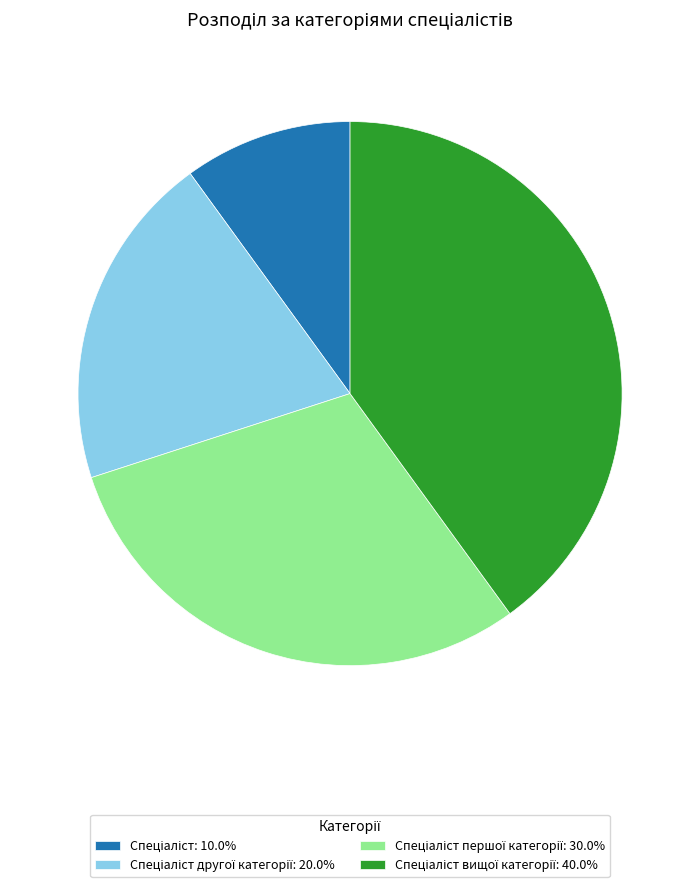

Is there a majority slice in this chart?

No